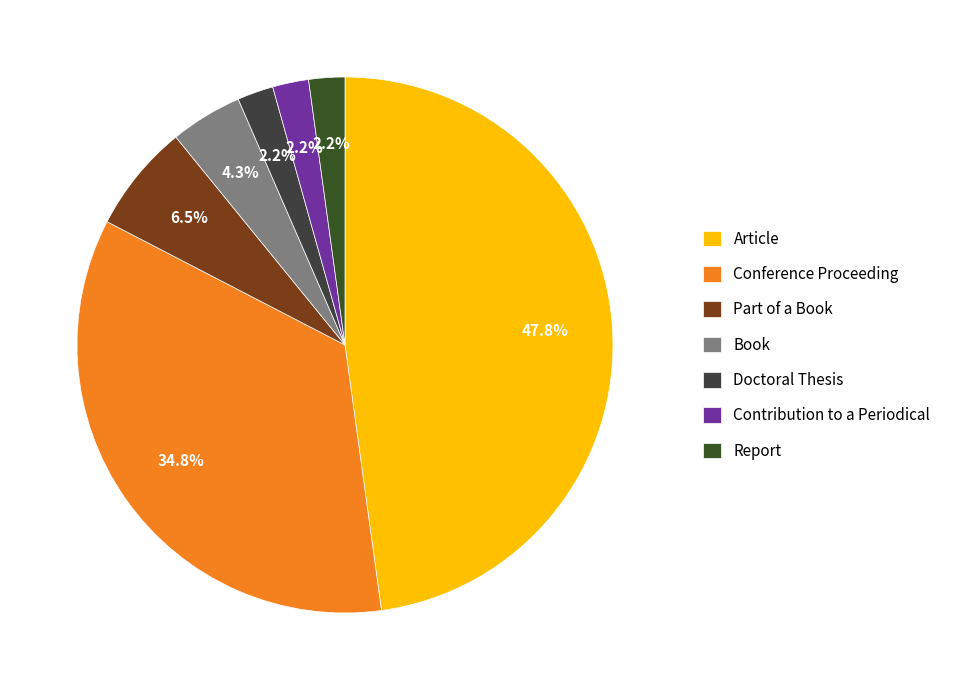

What is the largest slice in the pie chart?

Article